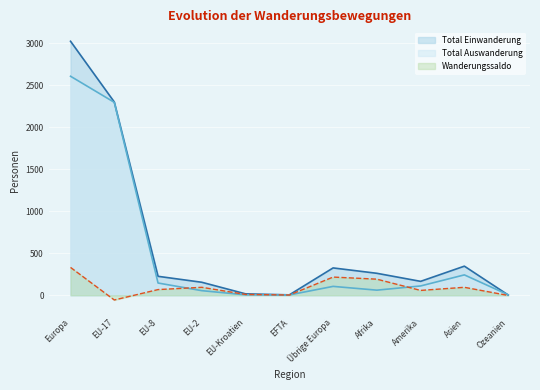

What is the average value of the Total Einwanderung series?

621